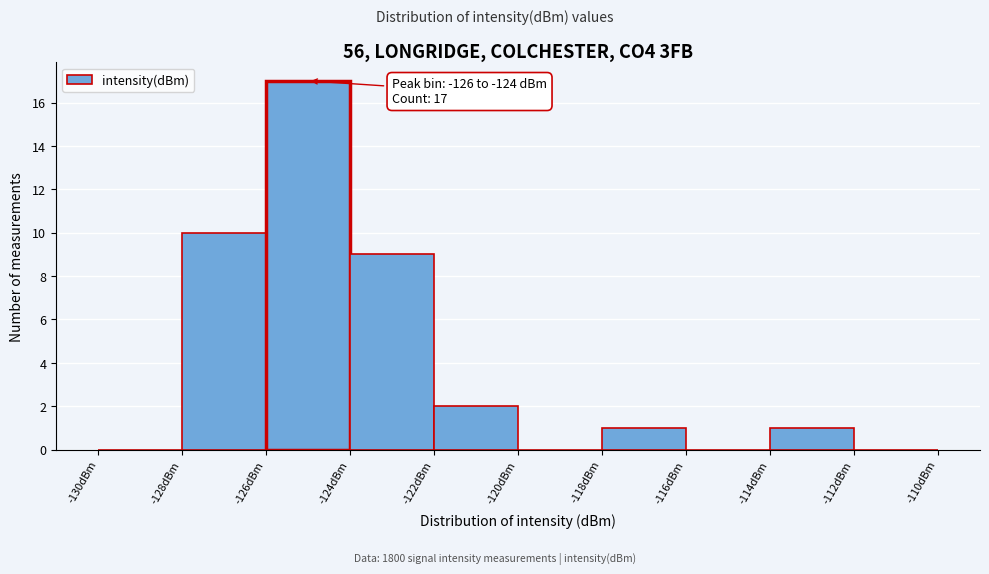

Over which range of the x-axis is the bar tallest?

-126 to -124